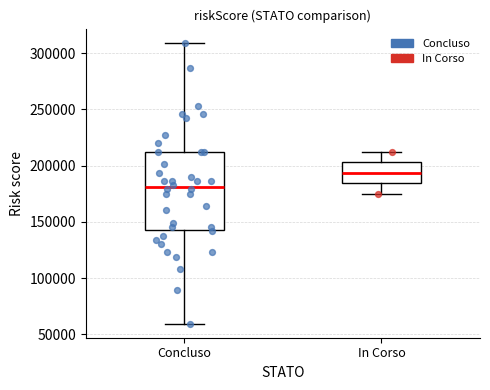

Reading left to right, transcribe this box plot: for each box, give where its median line is, the range the box spans, and where its two whiskers end, as read against the y-axis. The values are not printed on the chart, so give them approximately, as read against the axis.

Concluso: median 180000, box 145000 to 210000, whiskers 60000 to 310000
In Corso: median 195000, box 185000 to 205000, whiskers 175000 to 210000